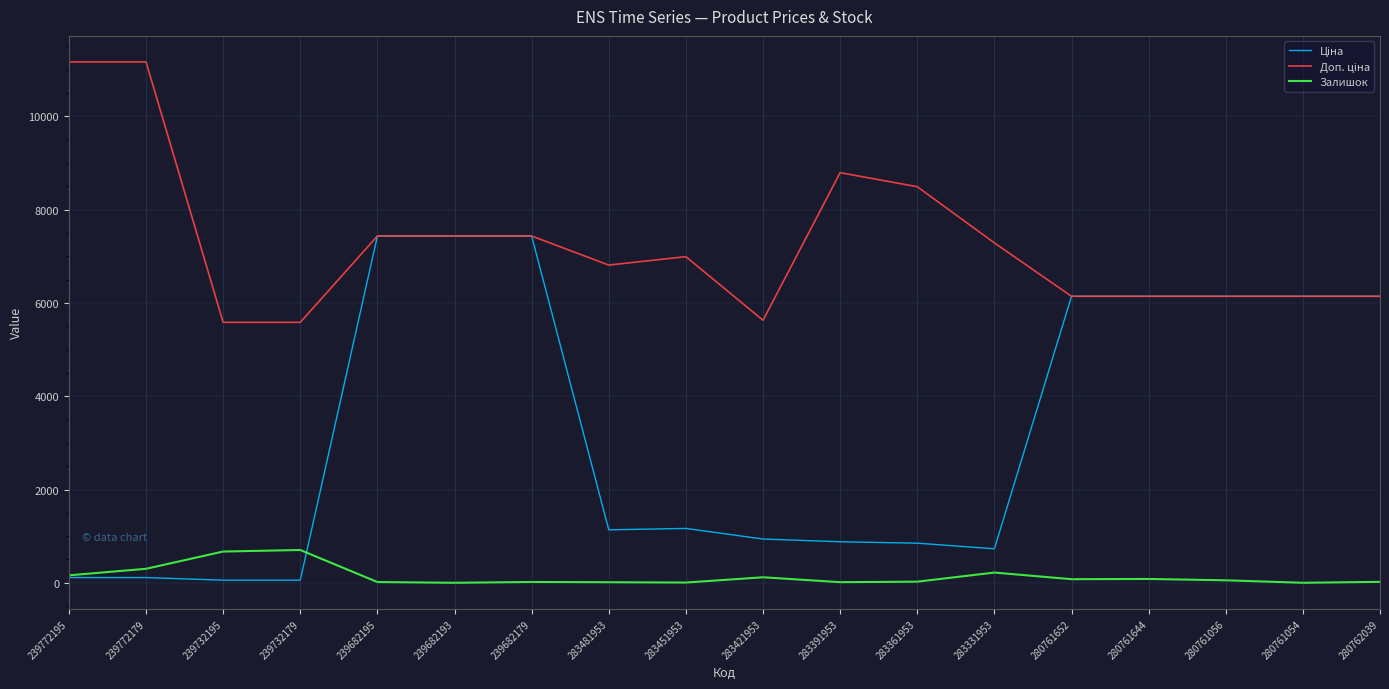

What is the greatest value displayed?

11169.0